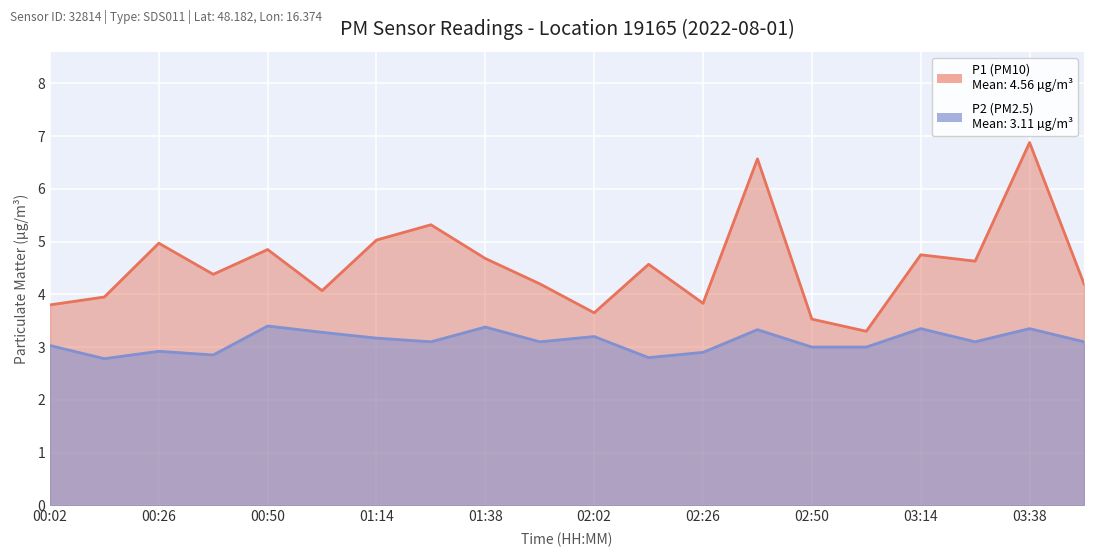

What is the difference between the maximum and minimum values in the P2 (PM2.5) series?

0.6